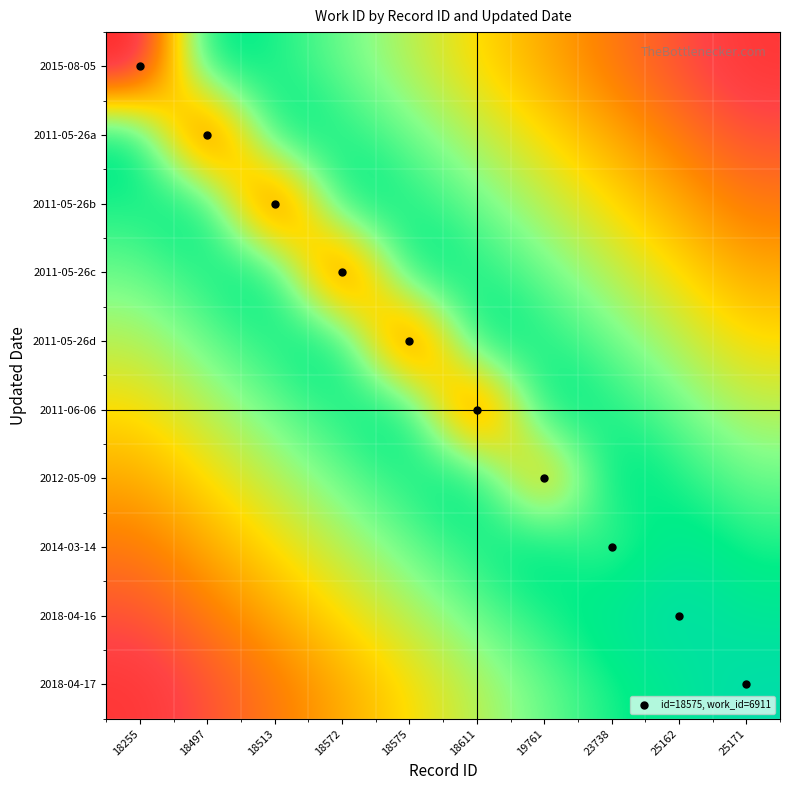

Count the number of data series in this chart.

10